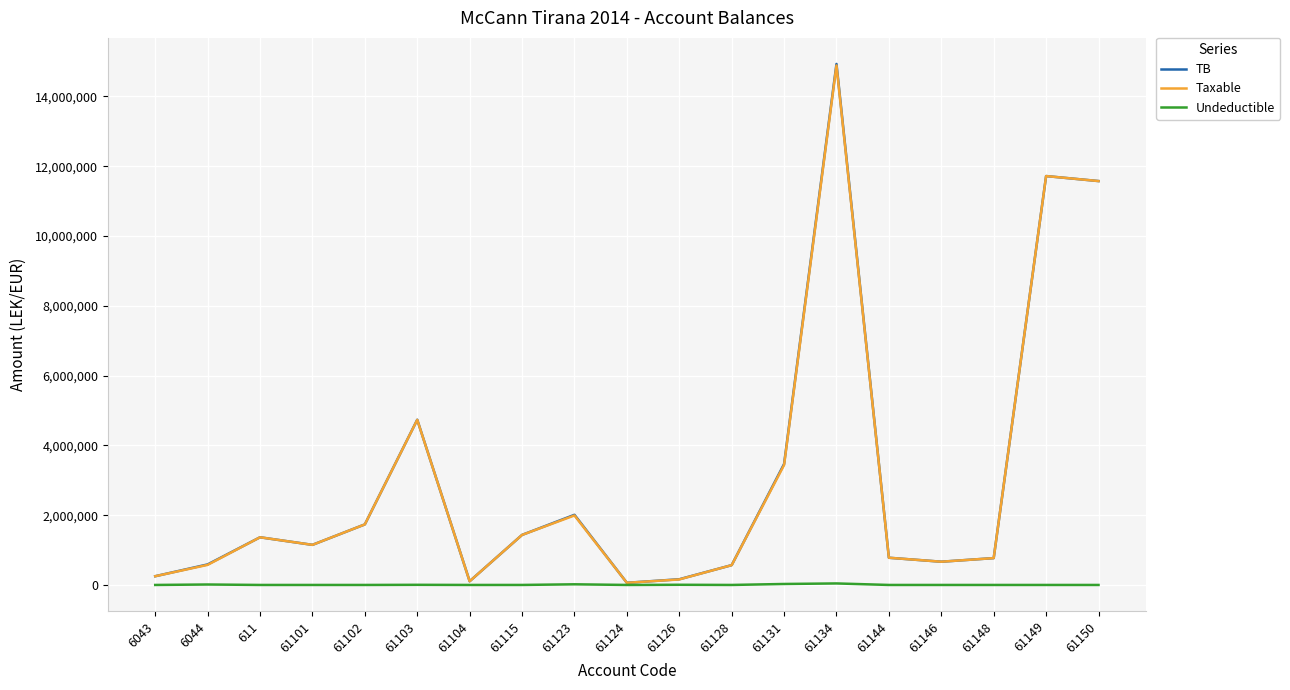

Is it true that Taxable equals 157990.0 at 61126?

True